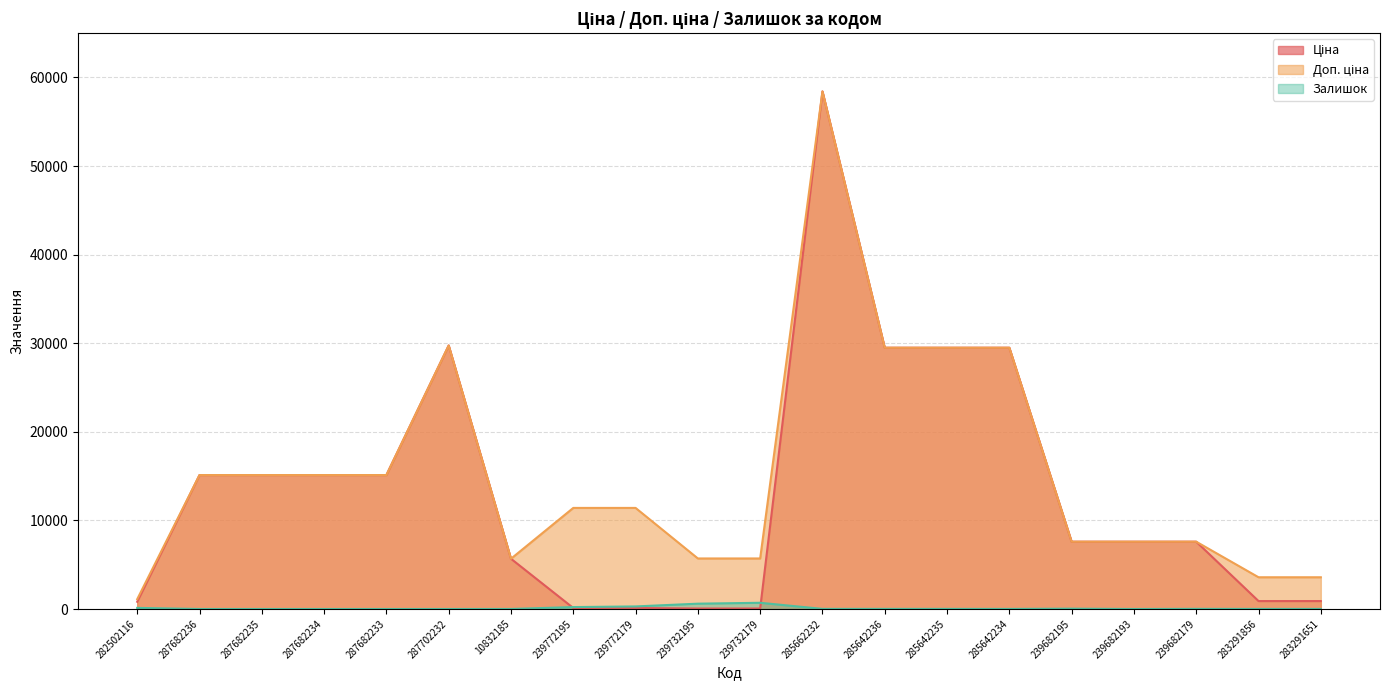

Does the chart display data point markers on the line(s)?

No